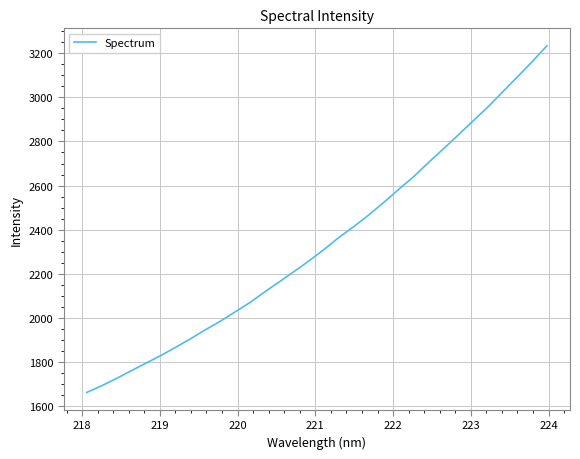

Does the chart display data point markers on the line(s)?

No